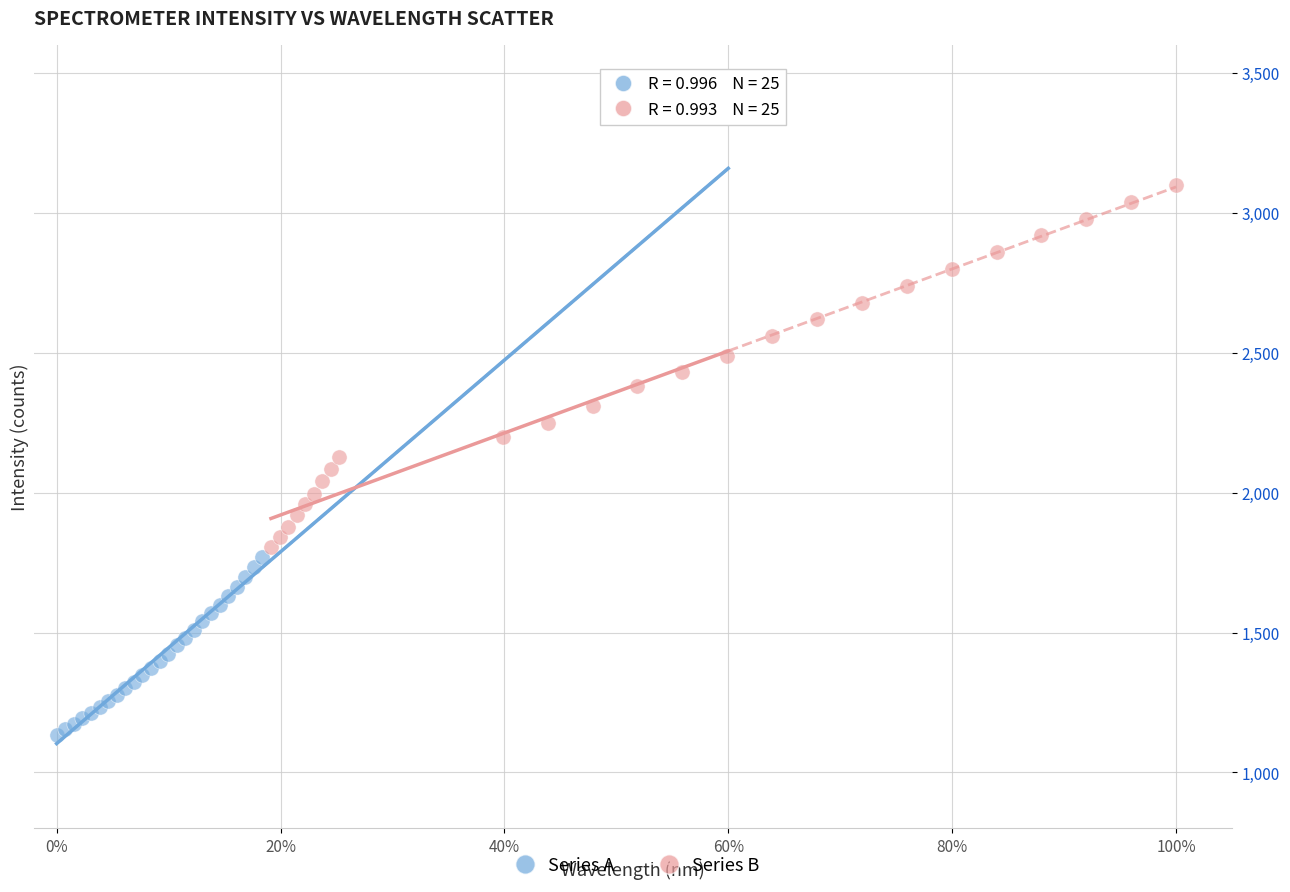

Which series contains the lowest Y value?

Series A